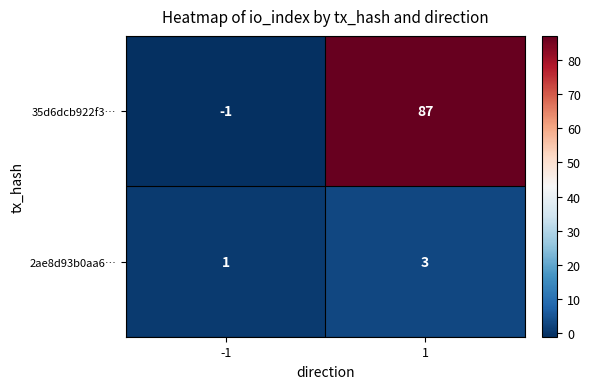

Between -1 and 1, which series saw the biggest shift?

35d6dcb922f3…